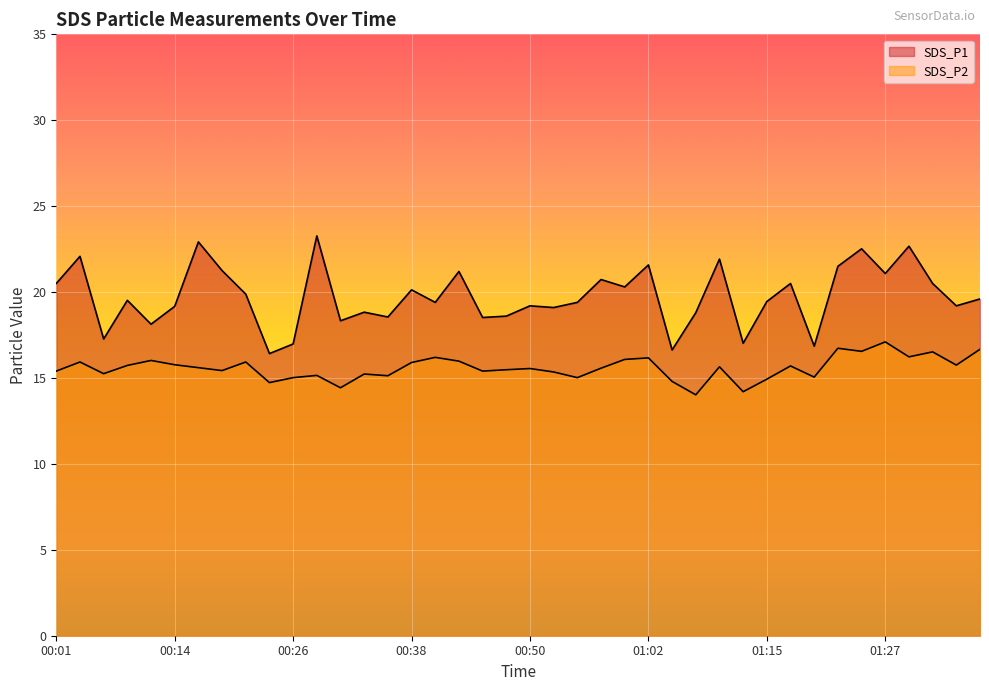

At which category does SDS_P1 reach its first local valley?

00:06